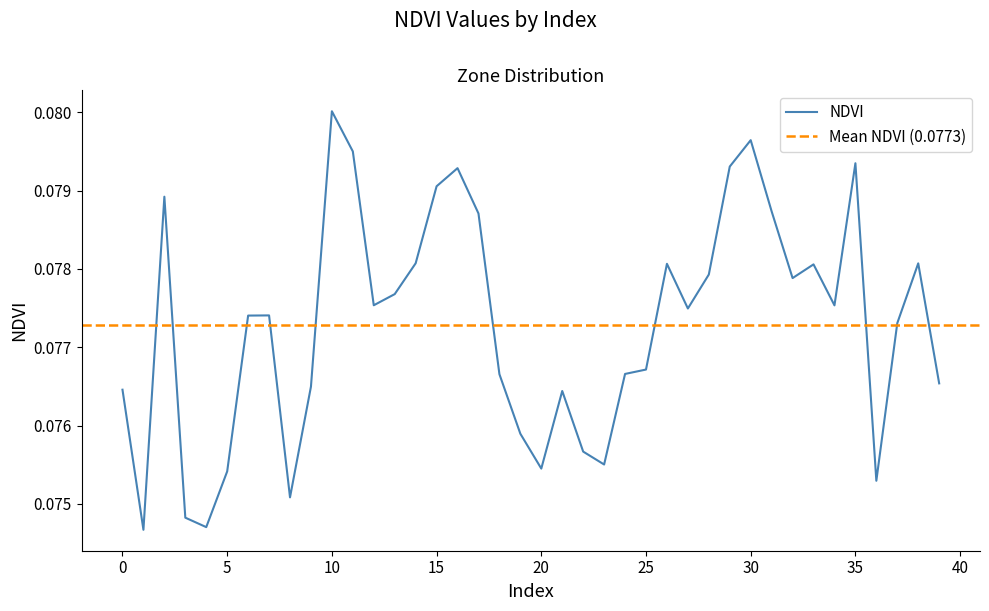

Reading left to right, list all the values displayed in this chart.

0.1	0.1	0.1	0.1	0.1	0.1	0.1	0.1	0.1	0.1	0.1	0.1	0.1	0.1	0.1	0.1	0.1	0.1	0.1	0.1	0.1	0.1	0.1	0.1	0.1	0.1	0.1	0.1	0.1	0.1	0.1	0.1	0.1	0.1	0.1	0.1	0.1	0.1	0.1	0.1